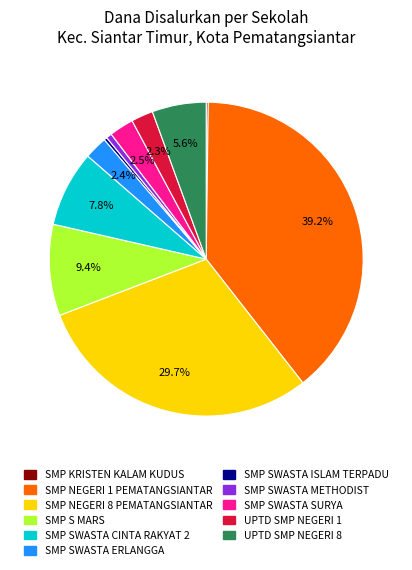

To the nearest percent, what is the average slice percentage?

9%